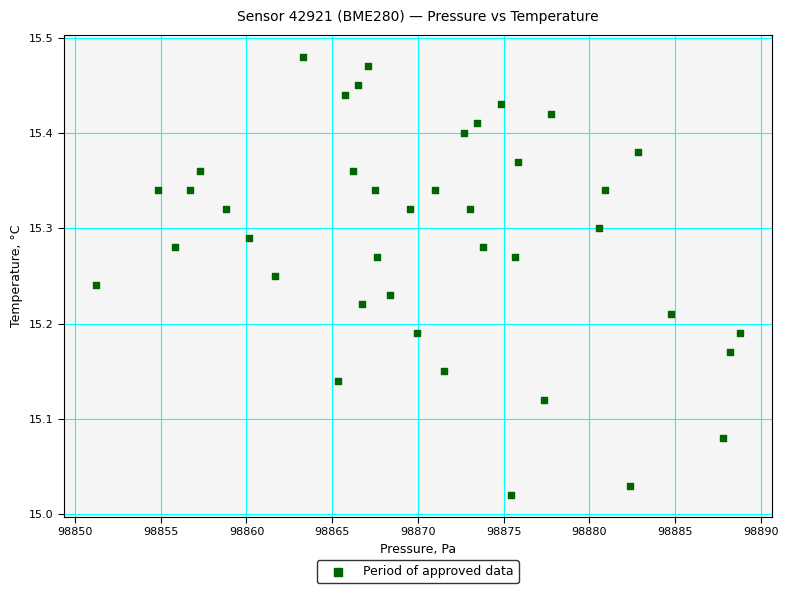

What is the range of X values (max minus min)?

37.6